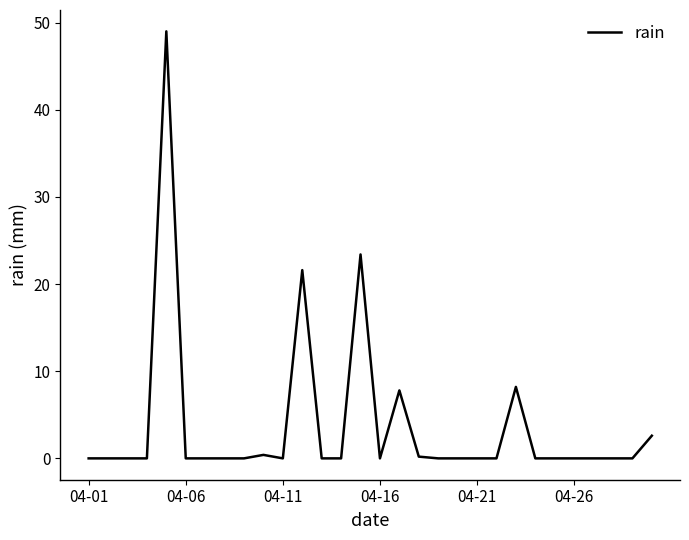

What is the difference between the maximum and minimum values?

49.0